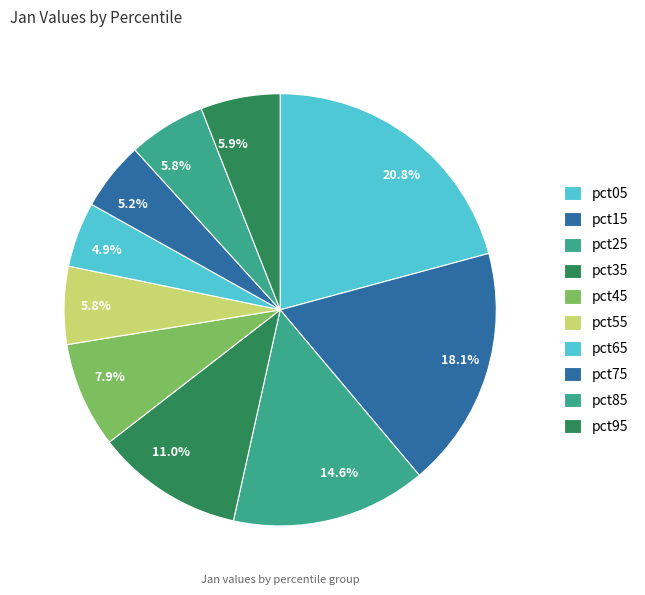

How many slices are in this pie chart?

10